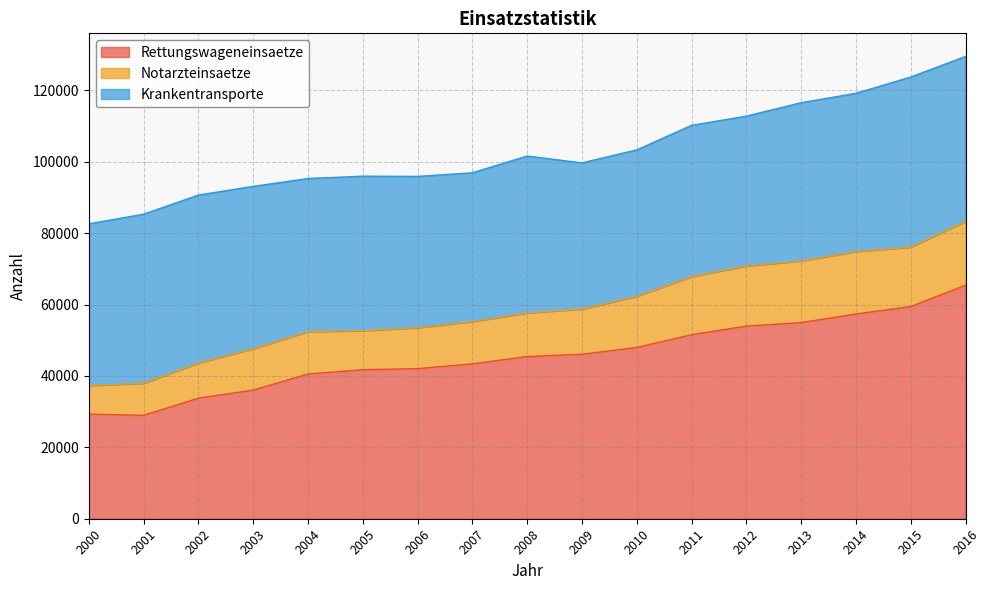

How many values in the Krankentransporte series exceed 43954?

8